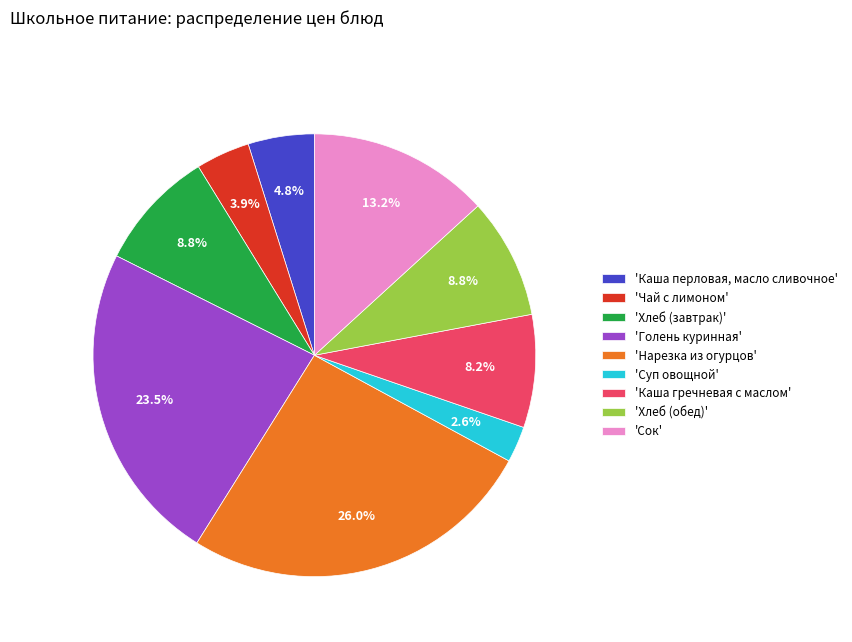

To the nearest percent, what is the average slice percentage?

11%